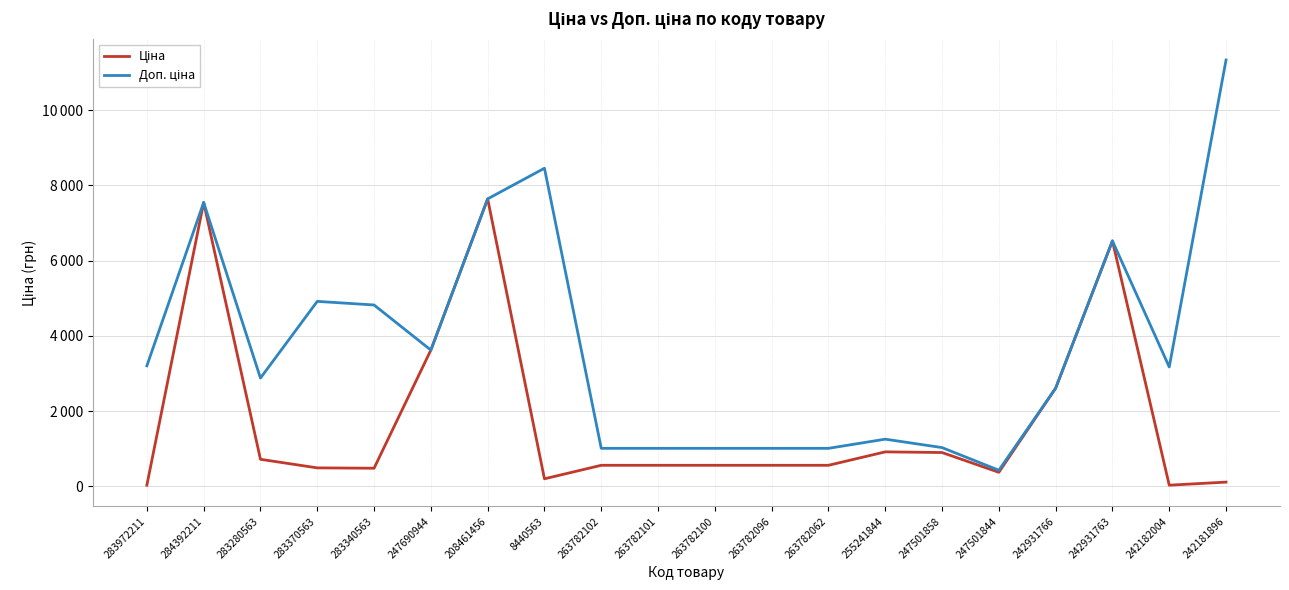

Where is Доп. ціна nearest to the value 5881?

242931763